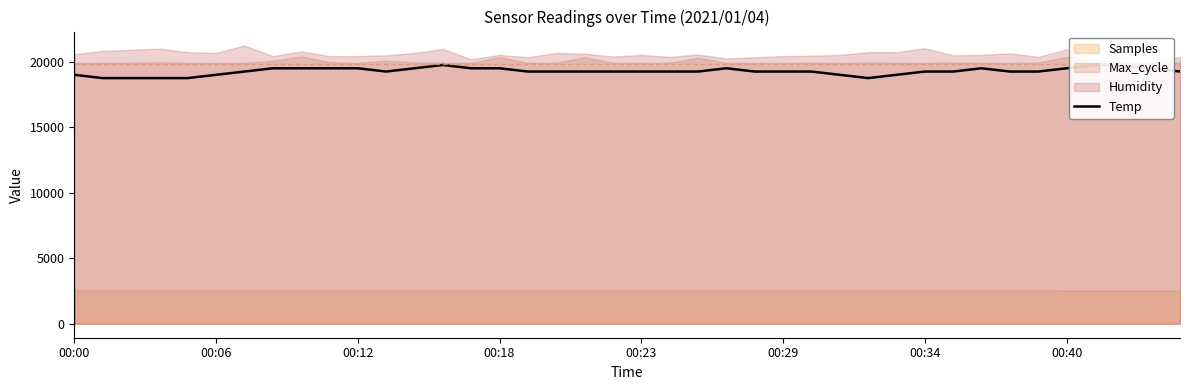

At which category does the chart reach its minimum across all series?

00:06